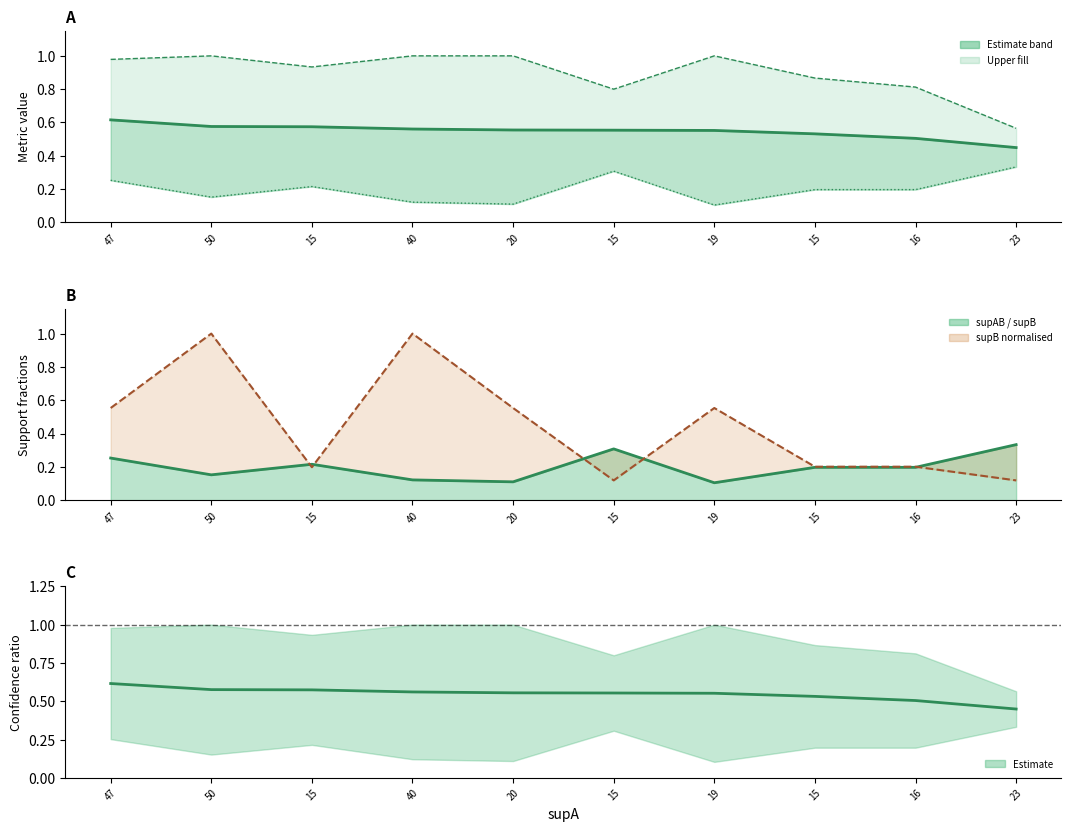

What is the difference between the maximum and minimum values in the condAB series?

0.4